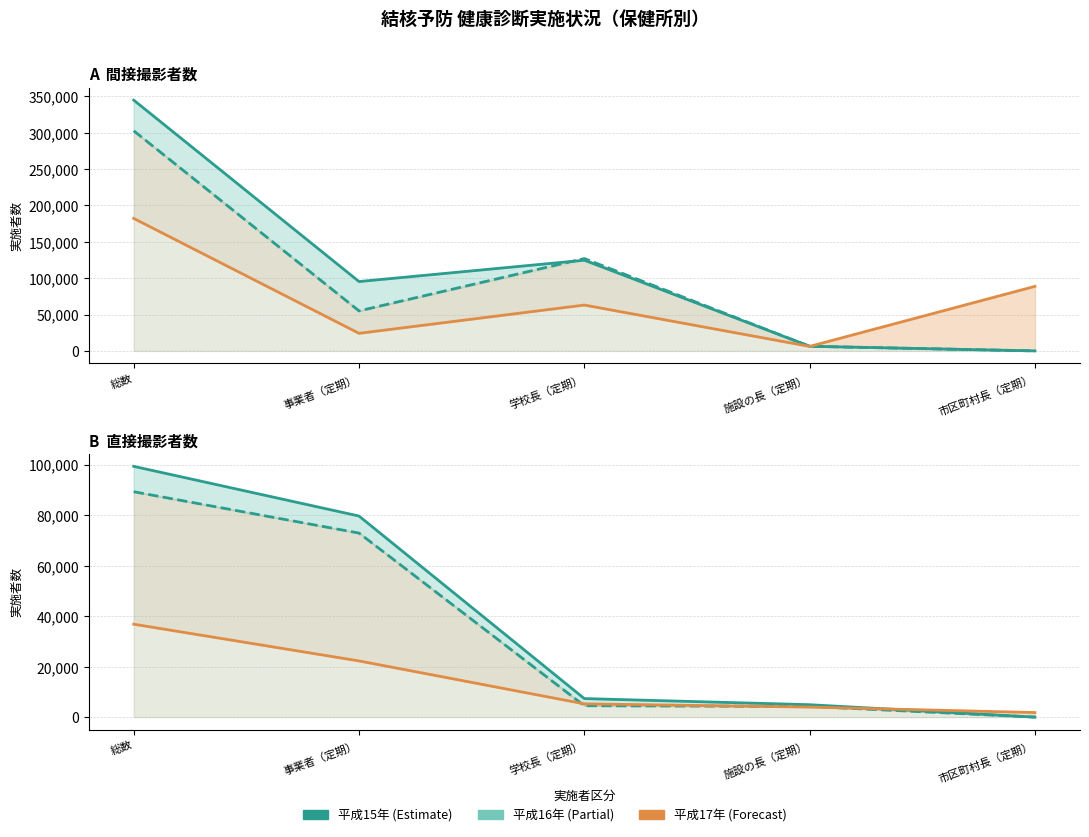

How many lines are shown in the chart?

6